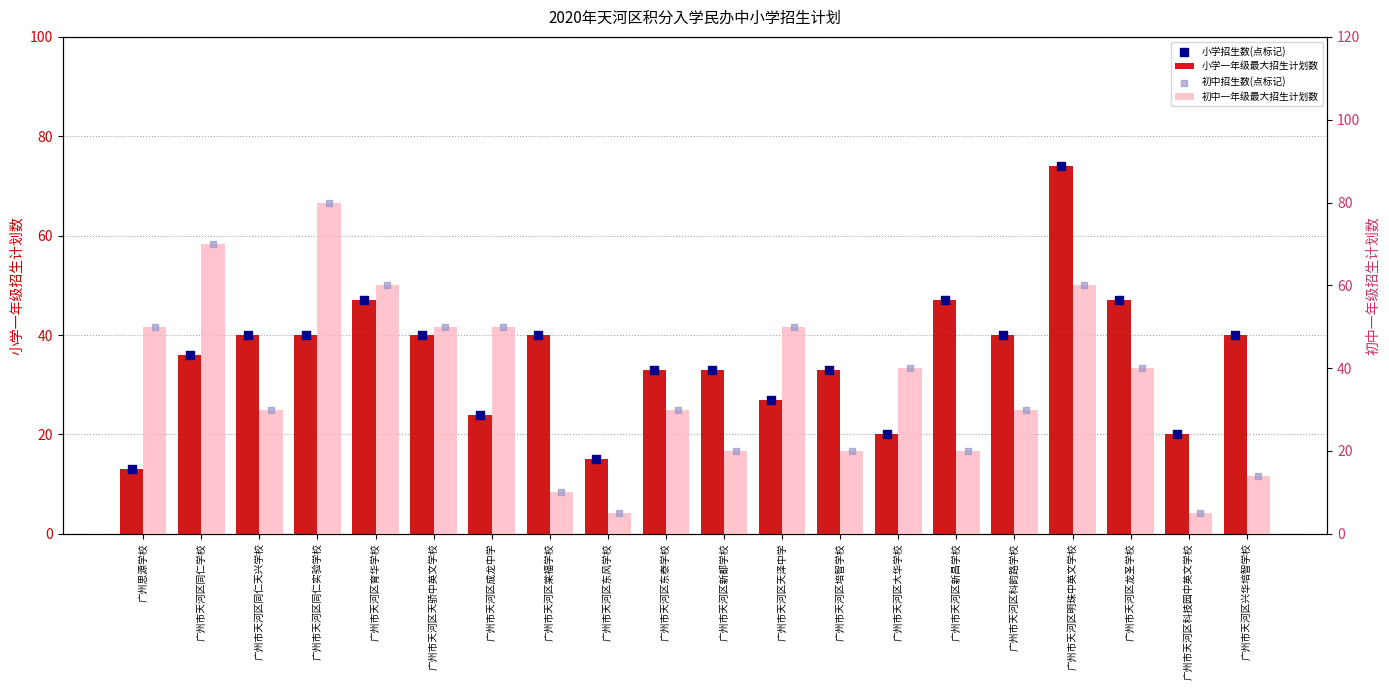

Which series has the largest total across all categories?

初中一年级最大招生计划数